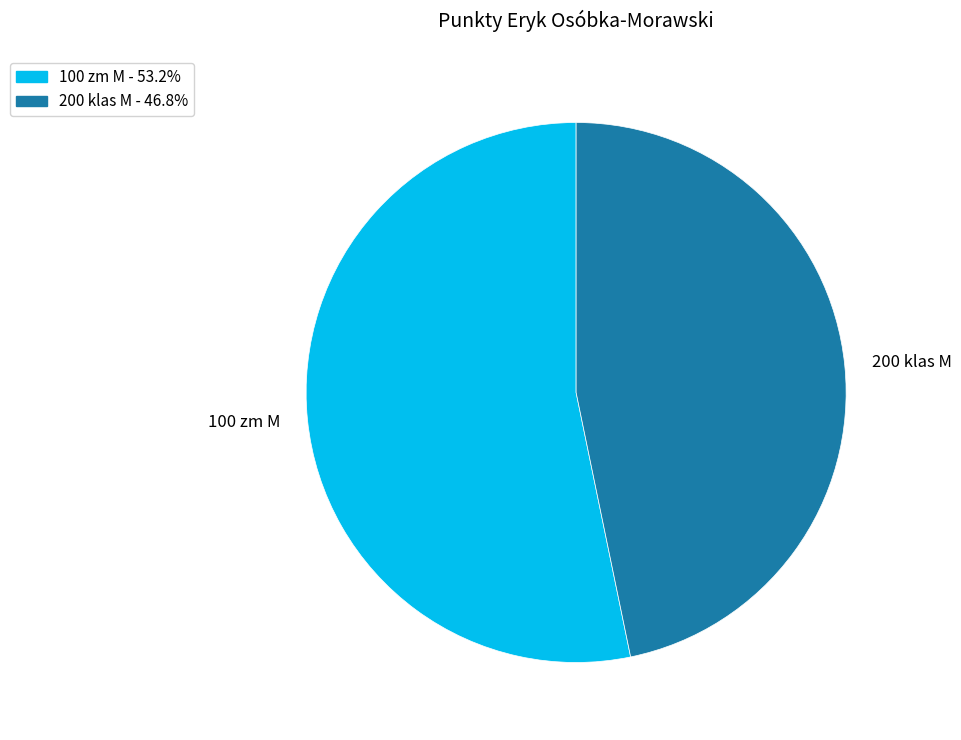

Approximately how many times larger is the value at 200 klas M compared to 100 zm M?

0.9